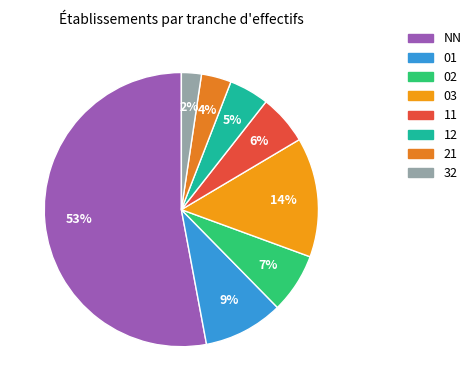

To the nearest percent, what percentage of the pie is NN?

53%